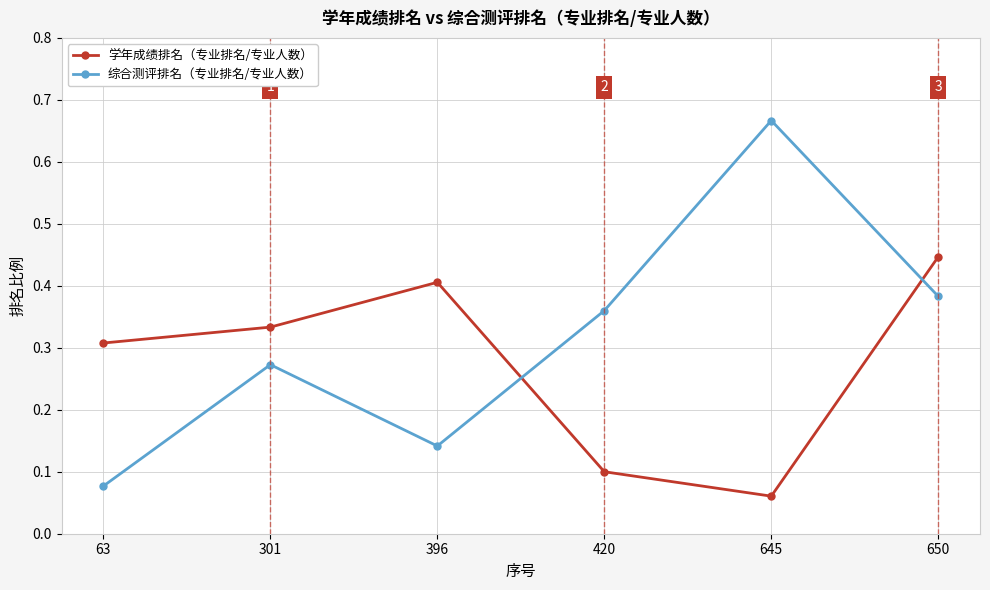

Where is the first local maximum for 学年成绩排名（专业排名/专业人数）?

396